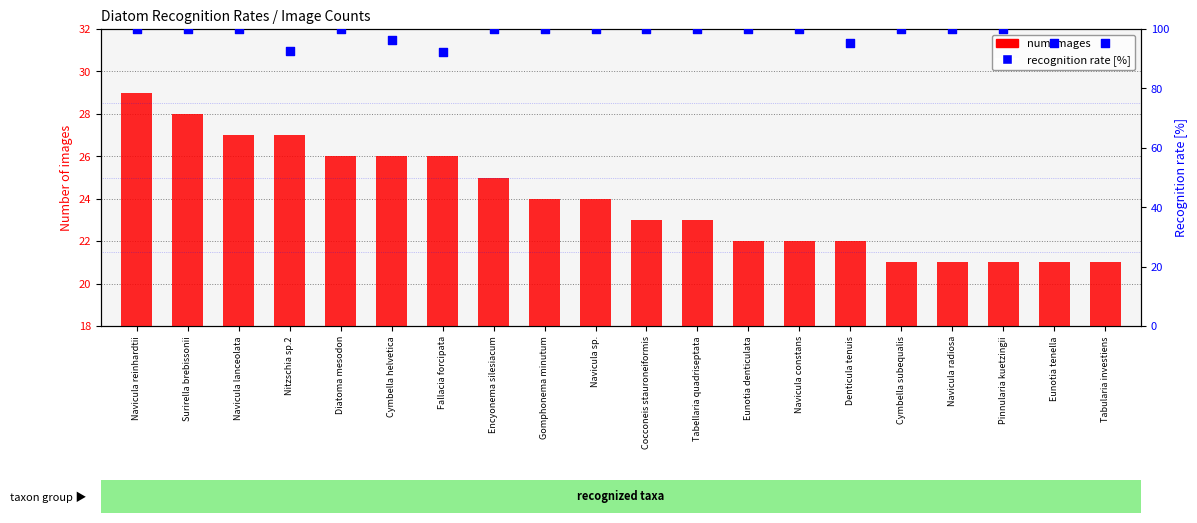

Which series has the largest total across all categories?

recognition rate [%]